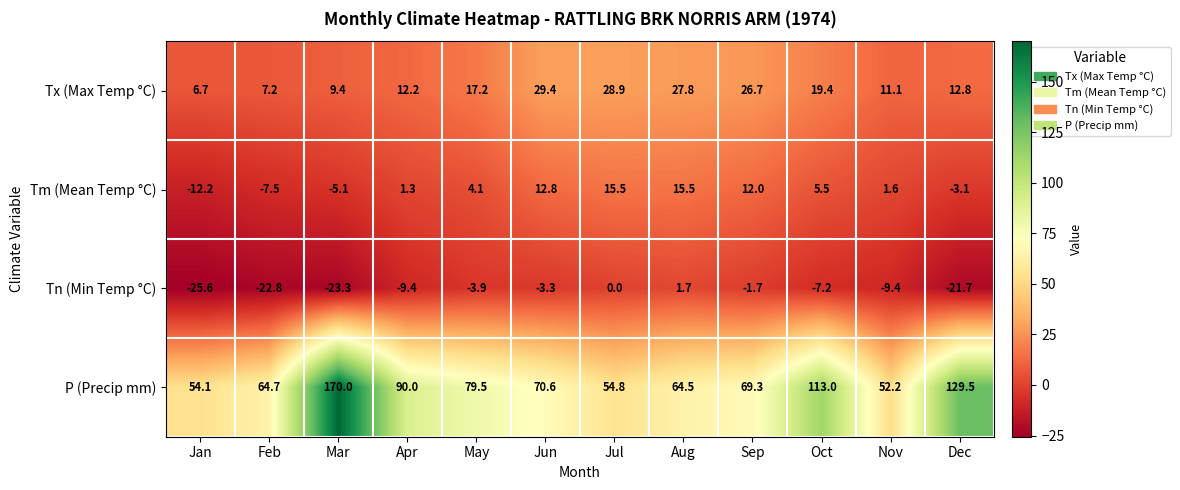

Read the Tx (Max Temp °C) value at Apr.

12.2